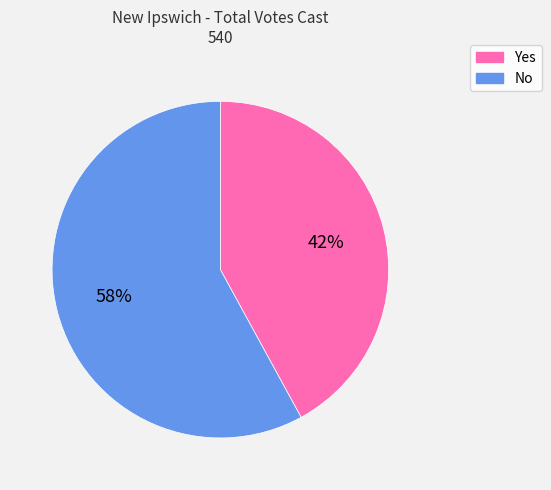

How many slices are in this pie chart?

2